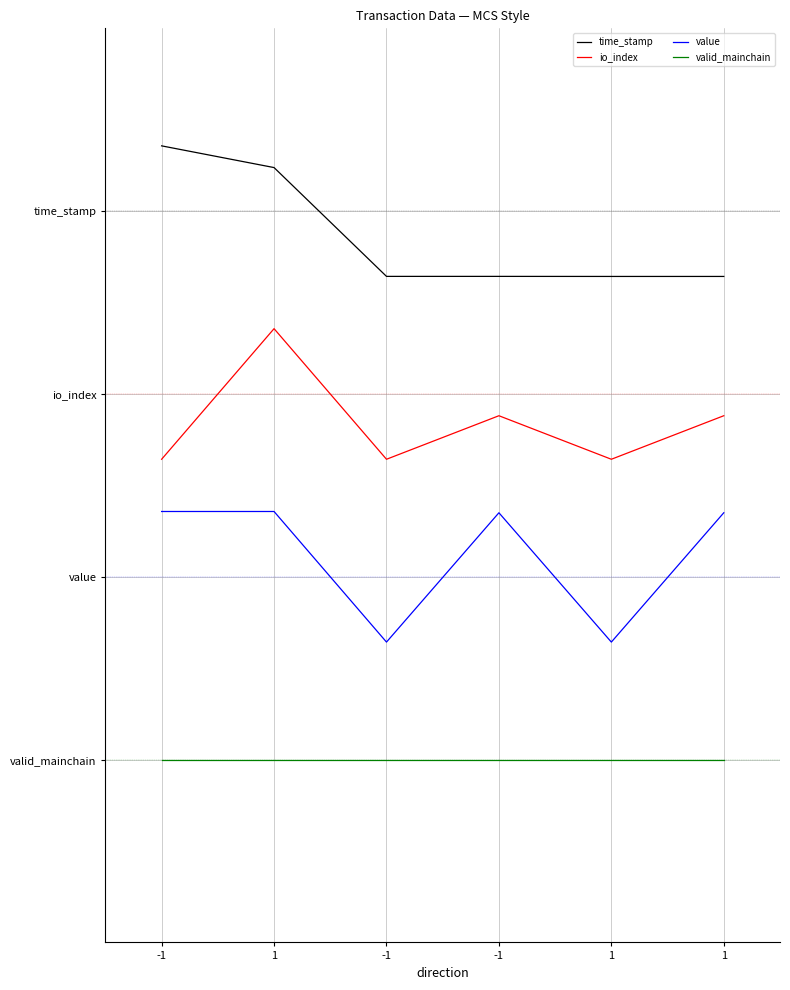

What is the difference between the maximum and second lowest values in the value series?

2.0